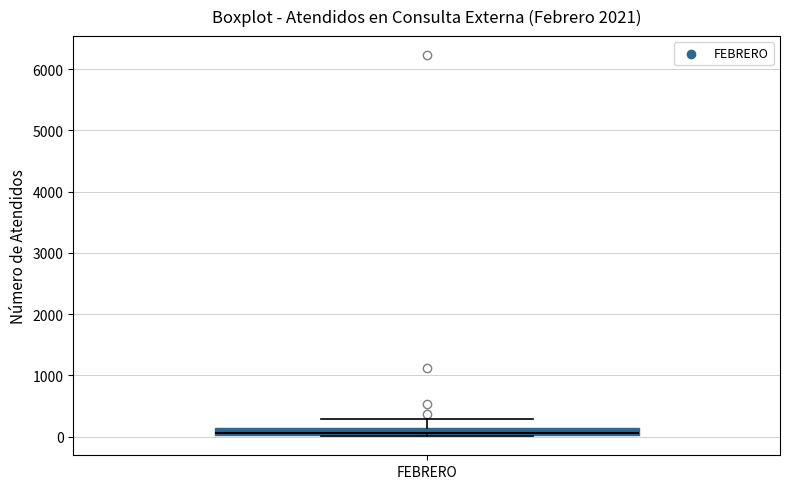

Where is the lower edge of the box for FEBRERO on the y-axis? The values are not printed on the chart, so give them approximately, as read against the axis.

0